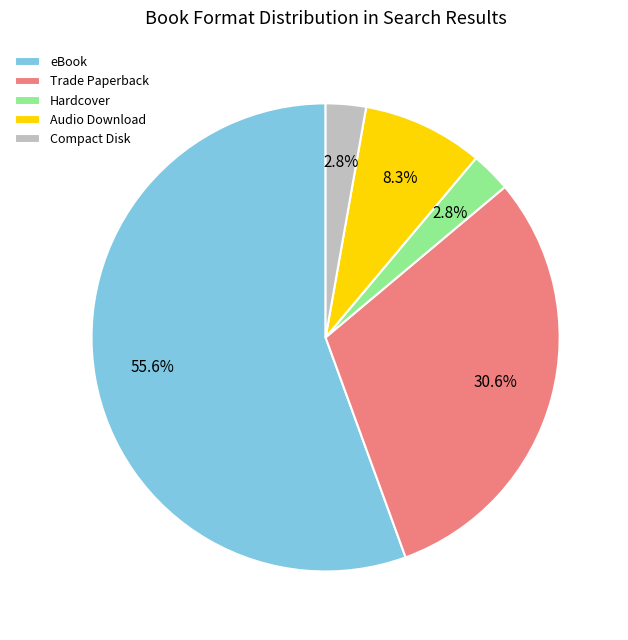

To the nearest percent, what is the difference between the Hardcover and Trade Paperback slice percentages?

28%